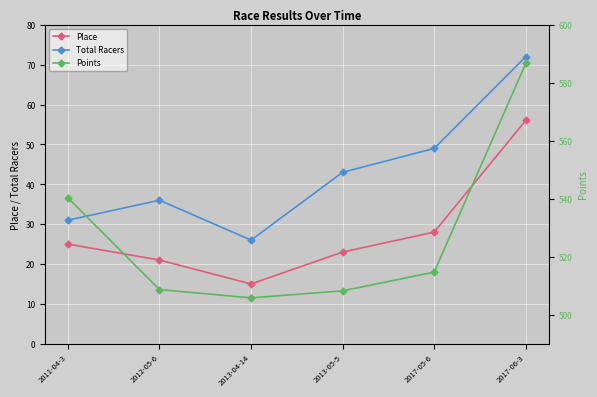

True or false: Points and Total Racers intersect in this chart.

False